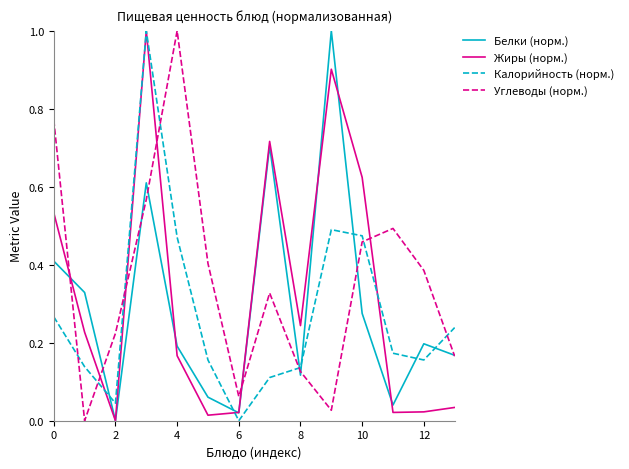

What is the difference between the maximum and minimum values in the Жиры (норм.) series?

1.0